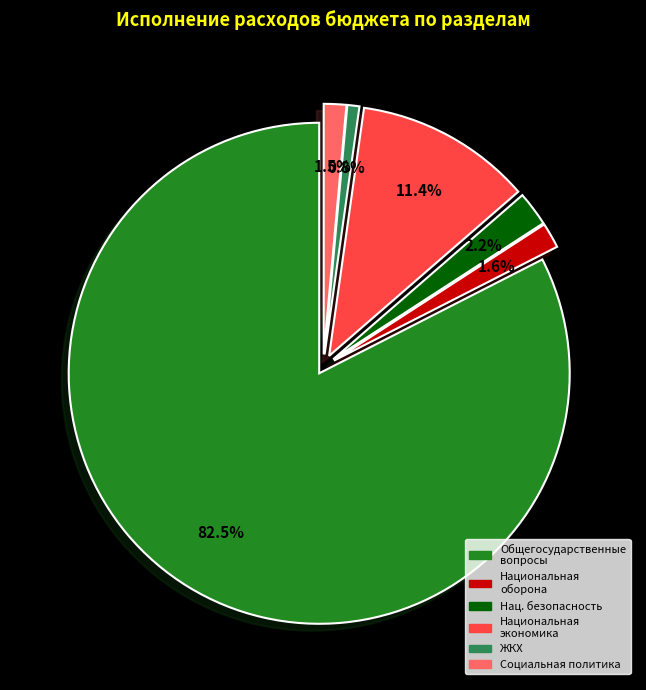

Does any single category account for the majority?

Yes